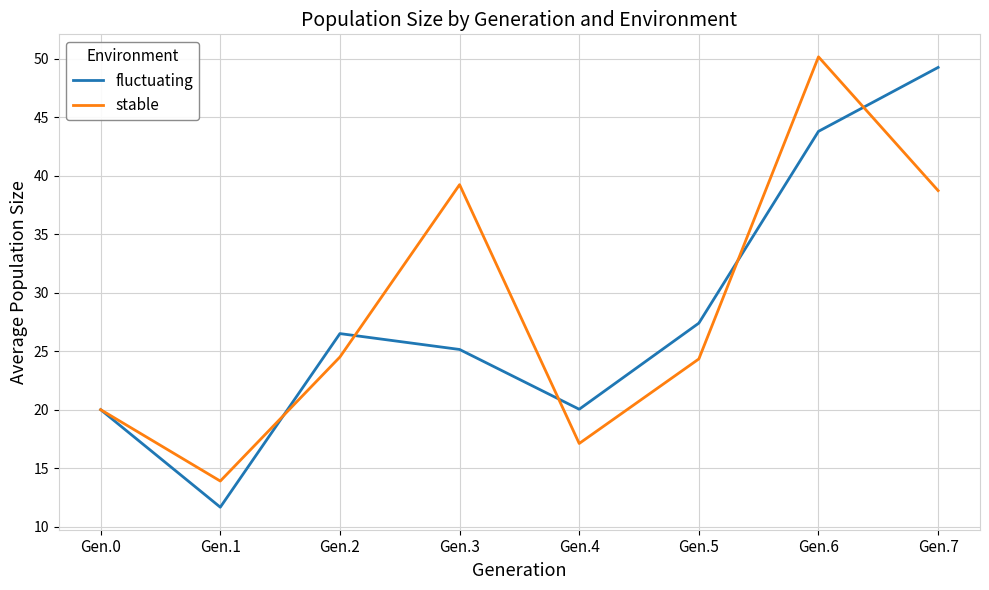

At which category does stable reach its first local peak?

Gen.3